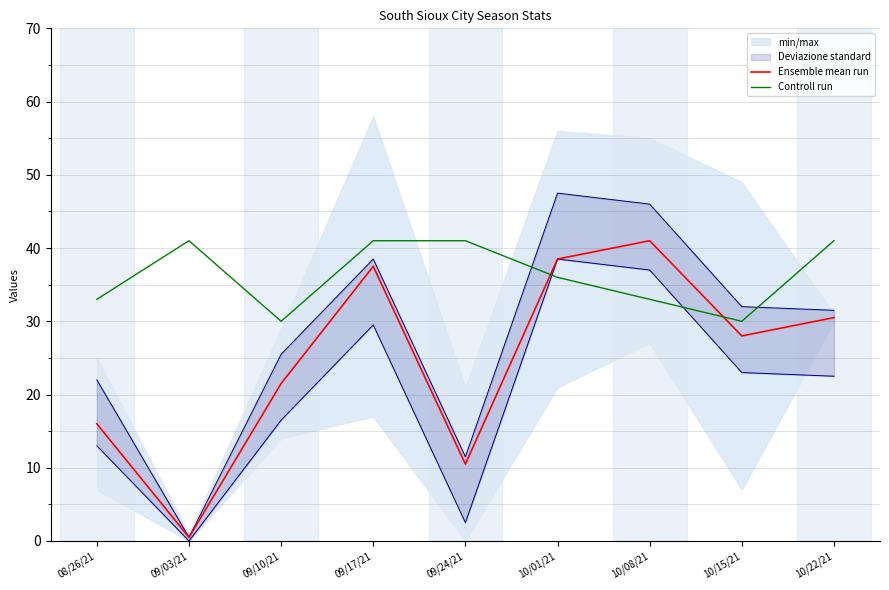

Between which two adjacent categories do Ensemble mean run and Controll run first intersect?

09/24/21 and 10/01/21